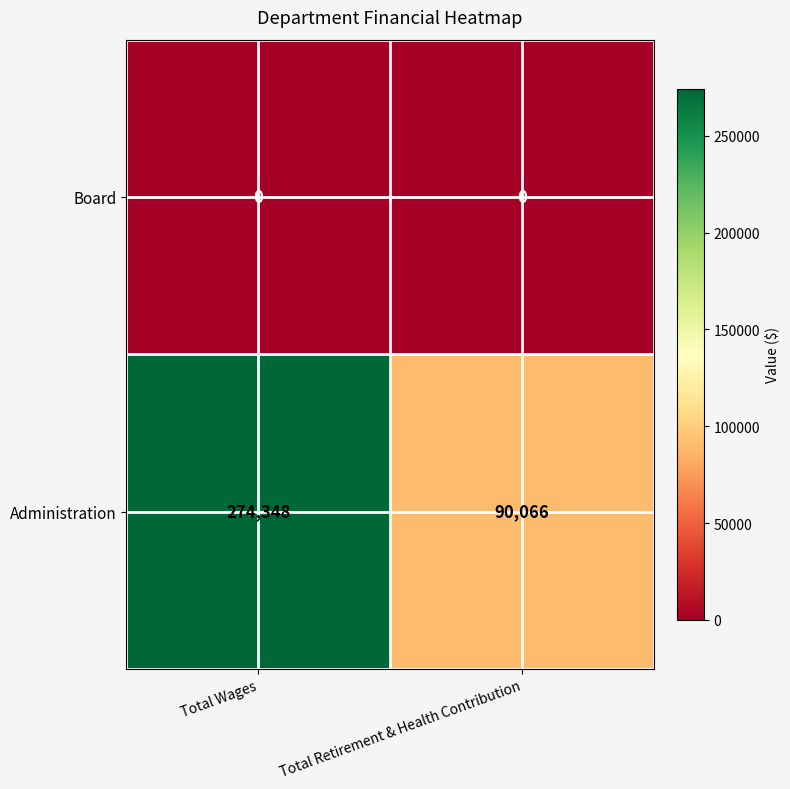

Read the Administration value at Total Wages, to the nearest 100.

274300